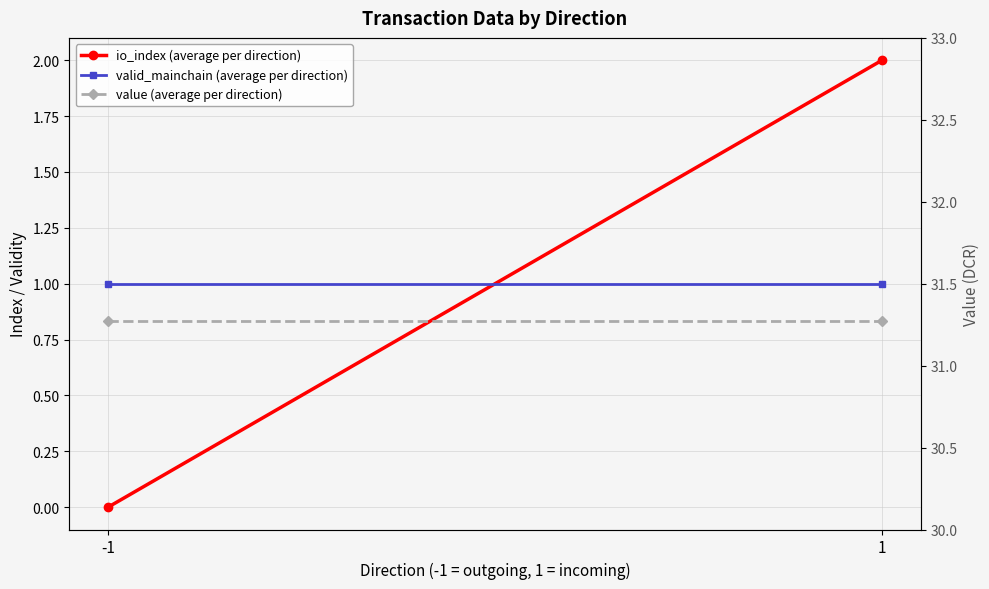

Is it true that value (average per direction) equals 51.4 at -1?

False